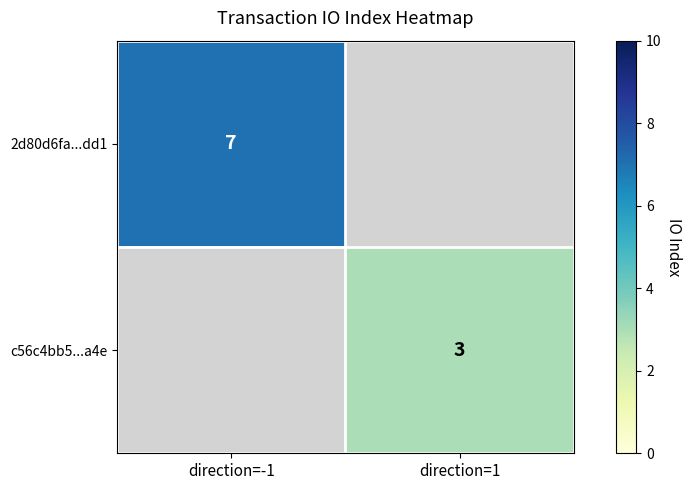

Which category has the lowest value across all series?

direction=1